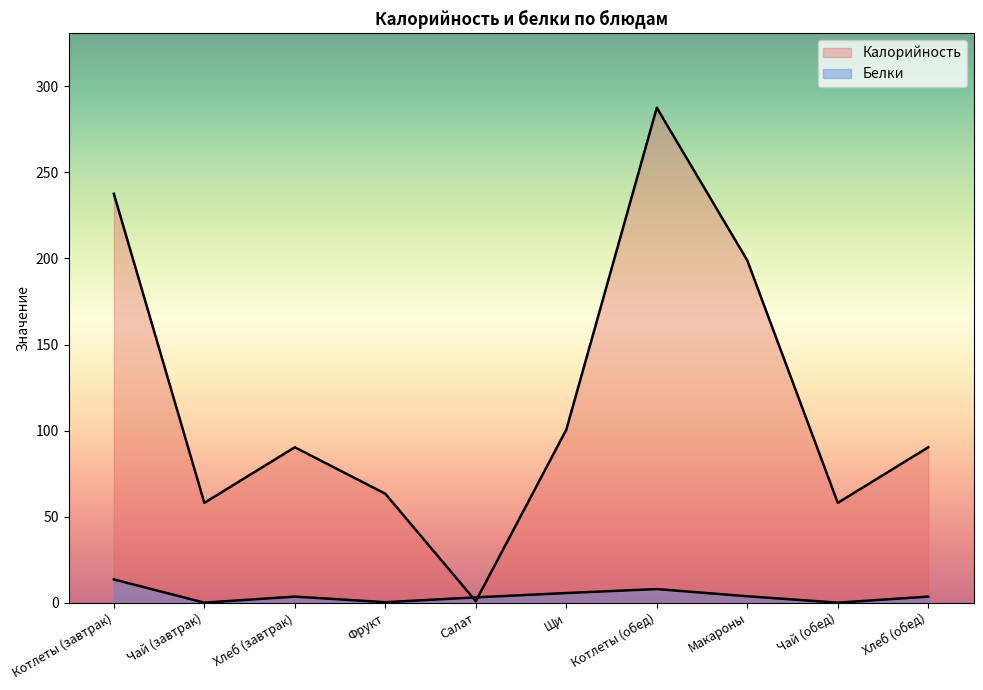

Reading right to left, extract all data points from this chart.

Калорийность: Хлеб (обед)=90.3	Чай (обед)=58.0	Макароны=198.9	Котлеты (обед)=287.6	Щи=100.5	Салат=0.9	Фрукт=63.3	Хлеб (завтрак)=90.3	Чай (завтрак)=58.0	Котлеты (завтрак)=237.6
Белки: Хлеб (обед)=3.5	Чай (обед)=0.0	Макароны=3.7	Котлеты (обед)=7.9	Щи=5.6	Салат=3.1	Фрукт=0.3	Хлеб (завтрак)=3.5	Чай (завтрак)=0.0	Котлеты (завтрак)=13.5